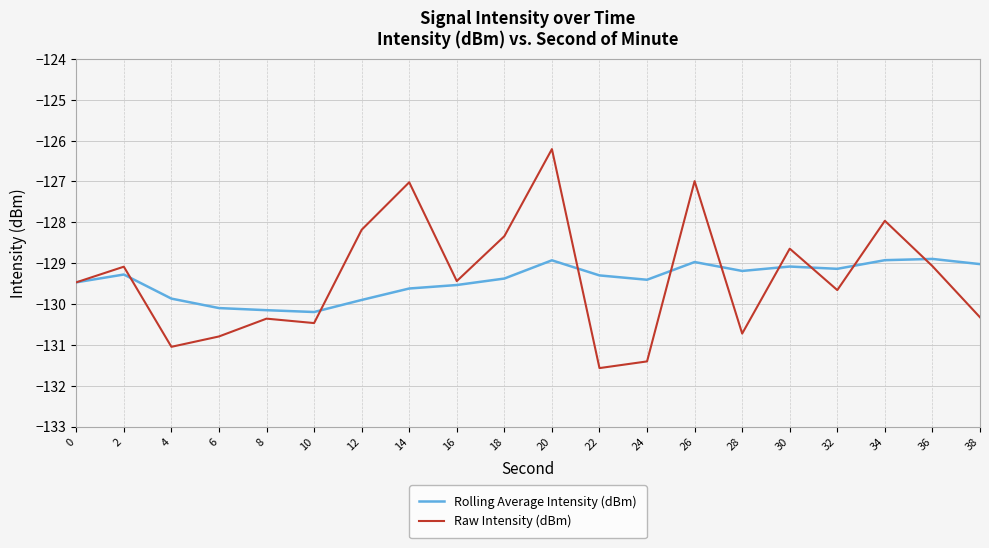

The Raw Intensity (dBm) series shows -127.0 at 14. True or false?

True